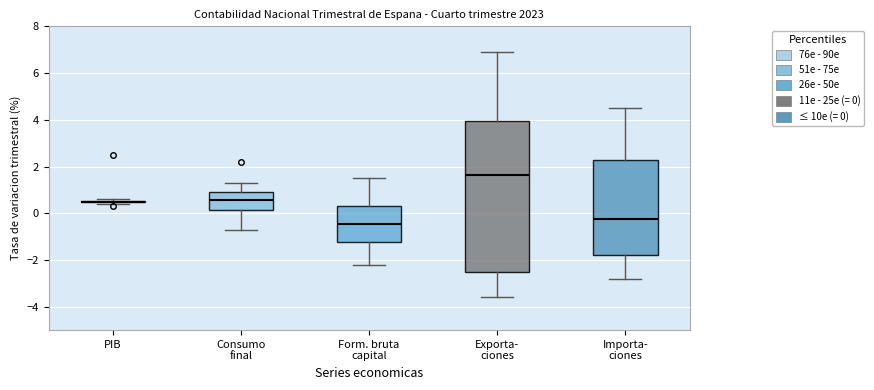

Where is the lower edge of the box for Form. bruta capital on the y-axis? The values are not printed on the chart, so give them approximately, as read against the axis.

-1.2